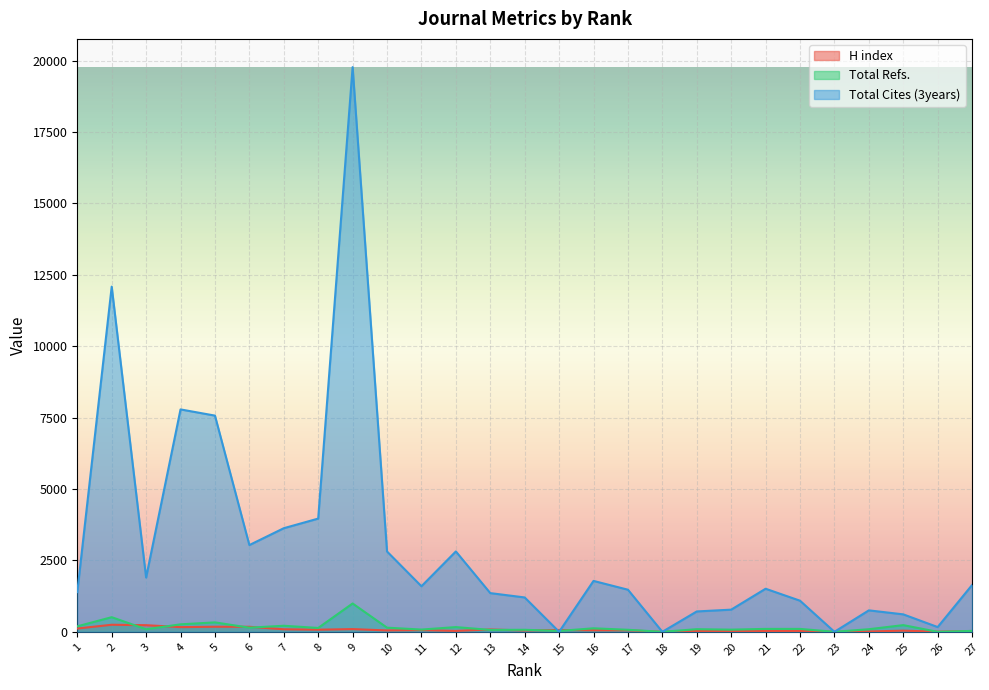

List the labels in order of H index value, smallest first.

18, 23, 26, 24, 20, 21, 19, 27, 22, 12, 25, 14, 10, 17, 16, 11, 15, 8, 13, 7, 9, 1, 4, 6, 5, 3, 2